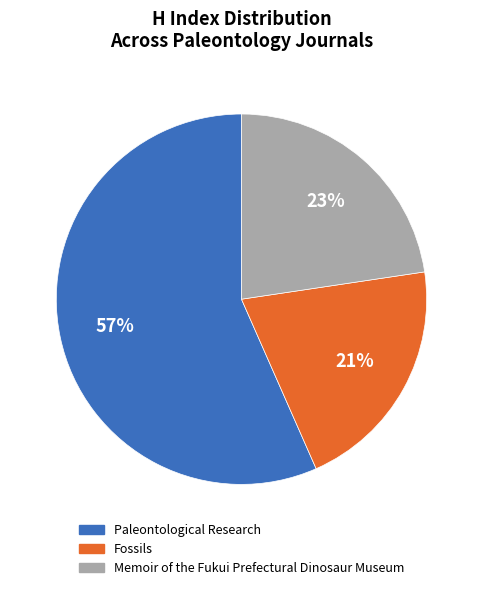

Which slice represents more than half of the pie?

Paleontological Research